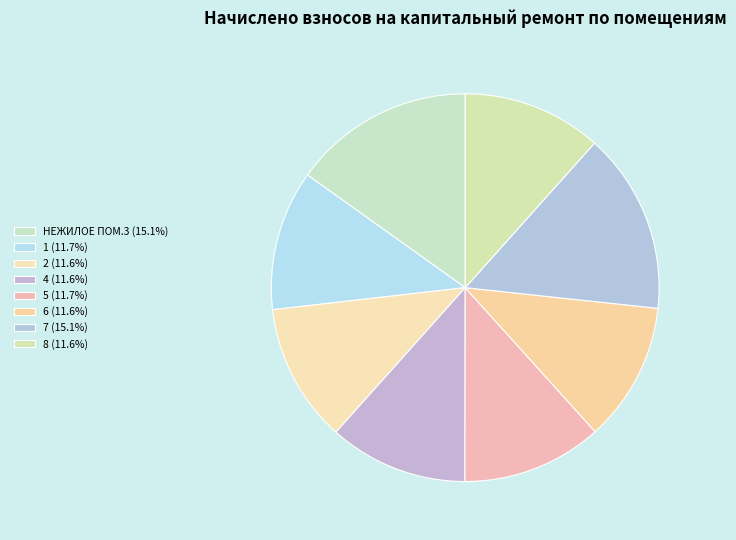

What is the ratio of the value at 6 to the value at 8?

1.0